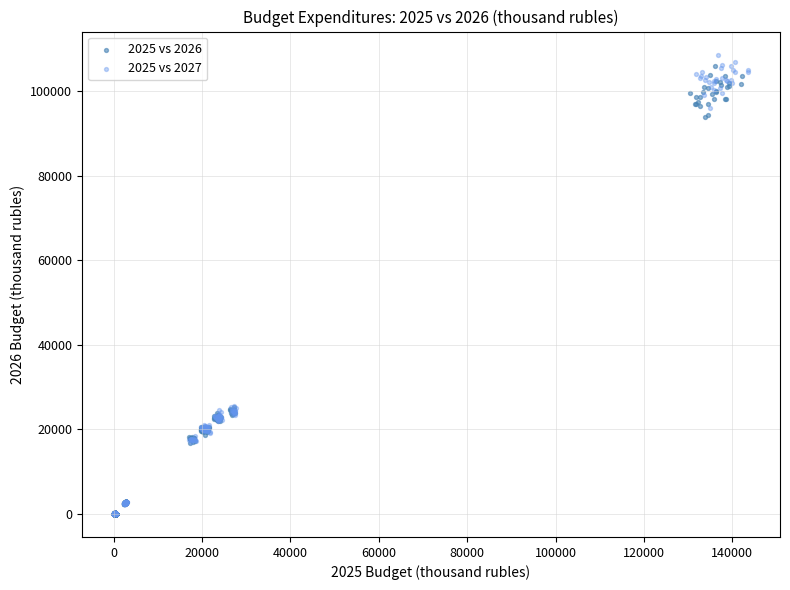

Which series has the widest spread of Y values?

2025 vs 2027